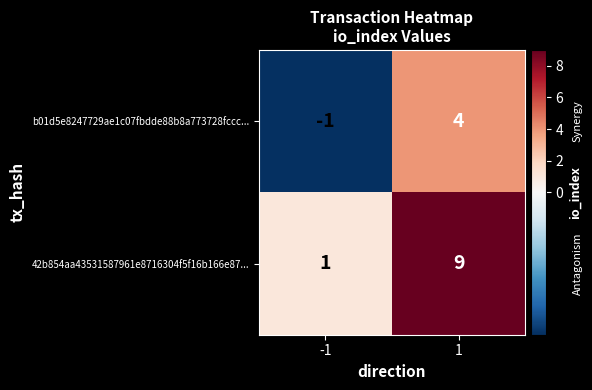

What is the difference between the highest and lowest values at 1?

5